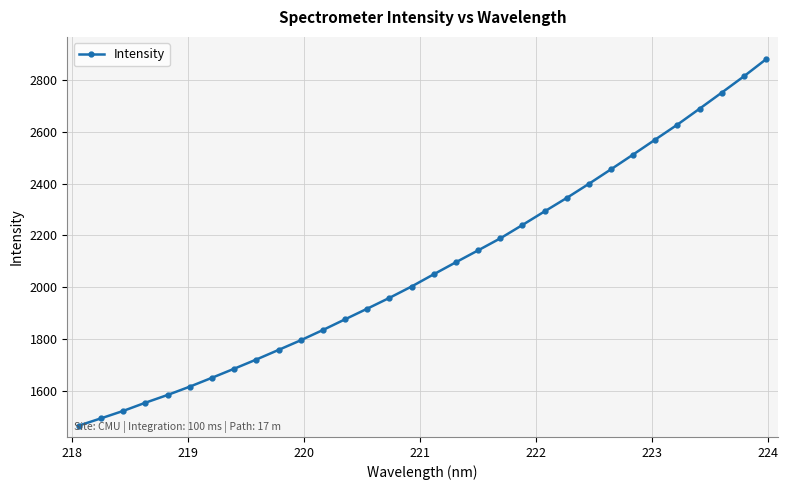

True or false: the data has more than 2 interior local peaks.

False